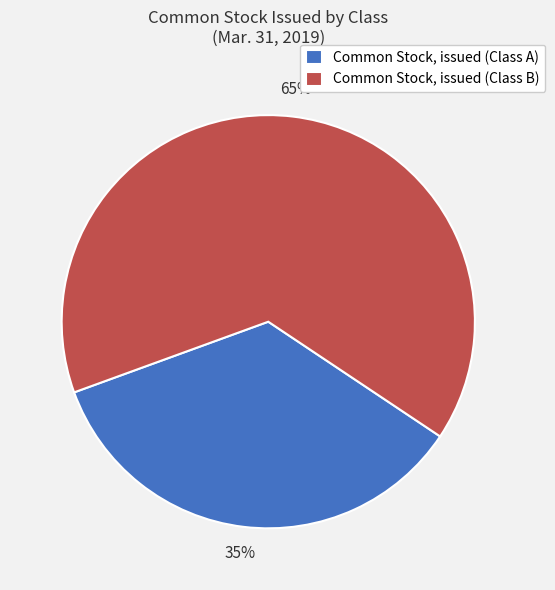

How many segments does this pie chart have?

2